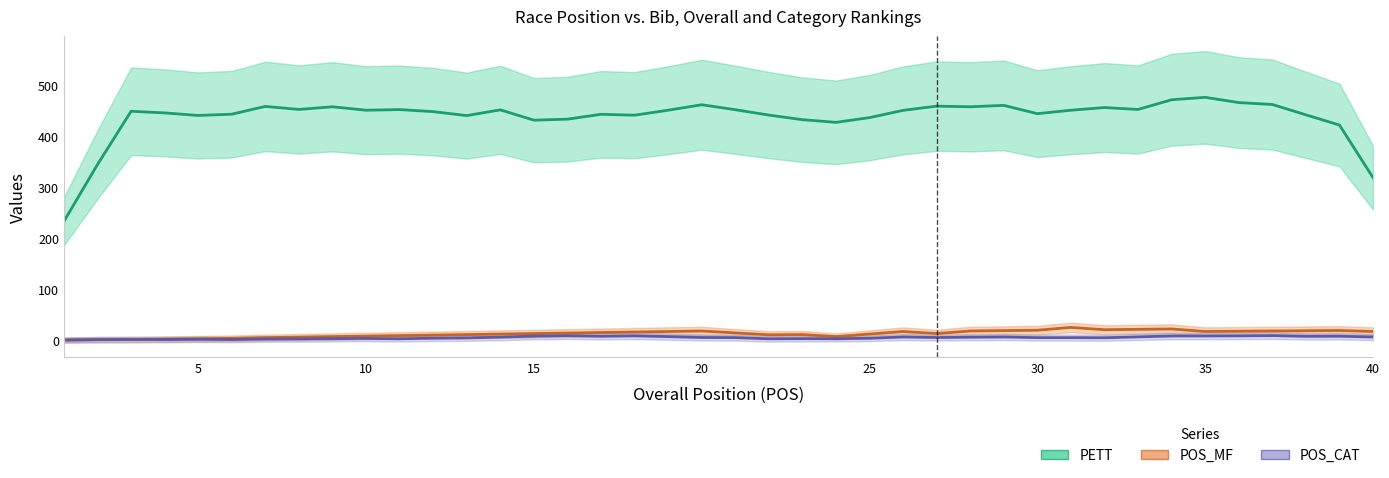

At how many categories does at least one series exceed 338?

38